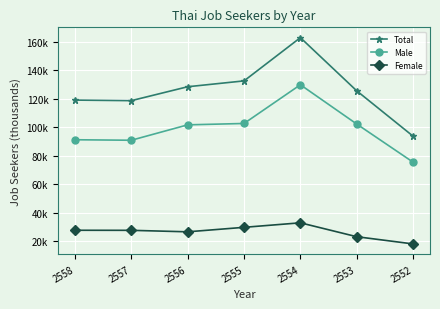

True or false: Female has more than 0 interior local peaks.

True